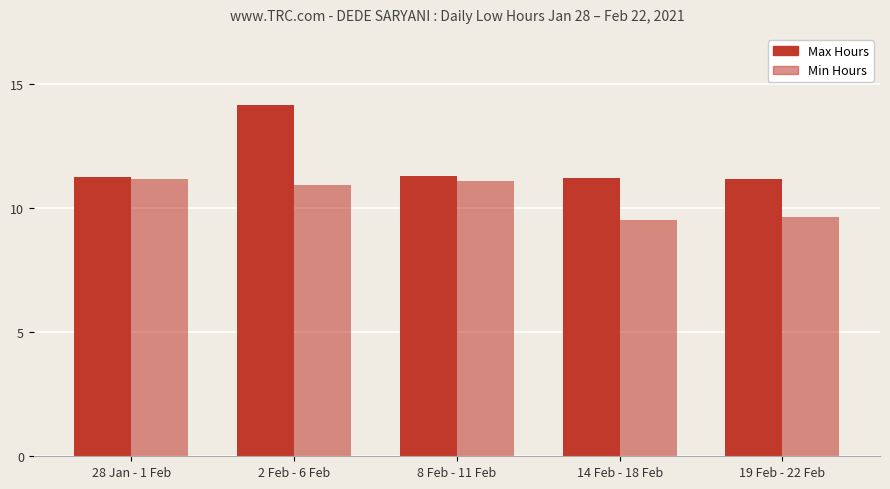

Reading right to left, extract all data points from this chart.

Max Hours: 11.2	11.2	11.3	14.1	11.2
Min Hours: 9.6	9.5	11.1	10.9	11.2